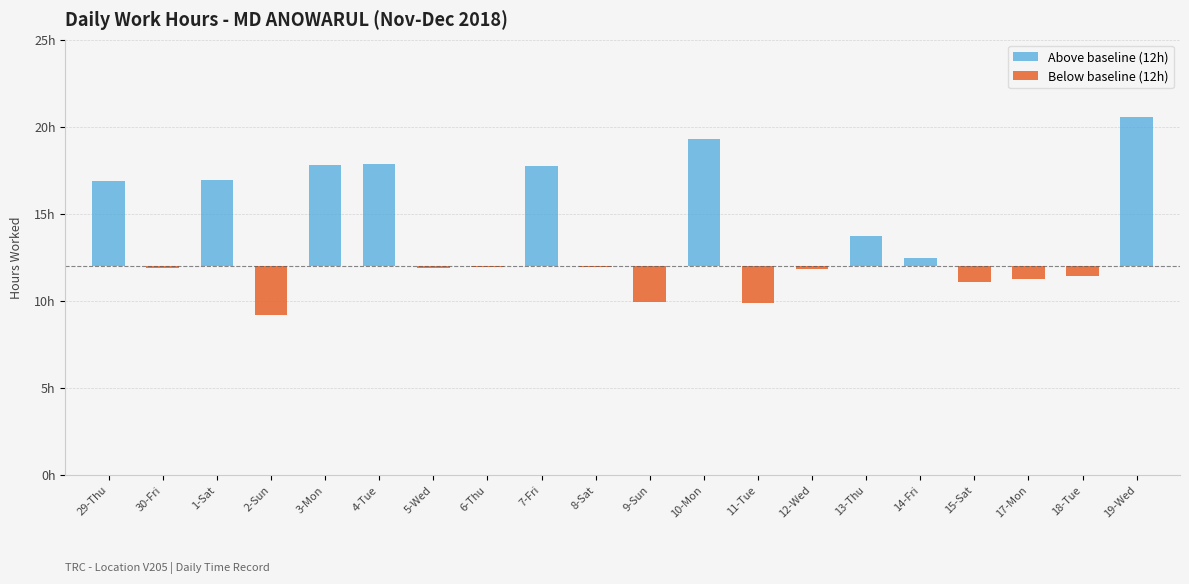

Between 5-Wed and 17-Mon, which series saw the biggest shift?

Below baseline (12h)